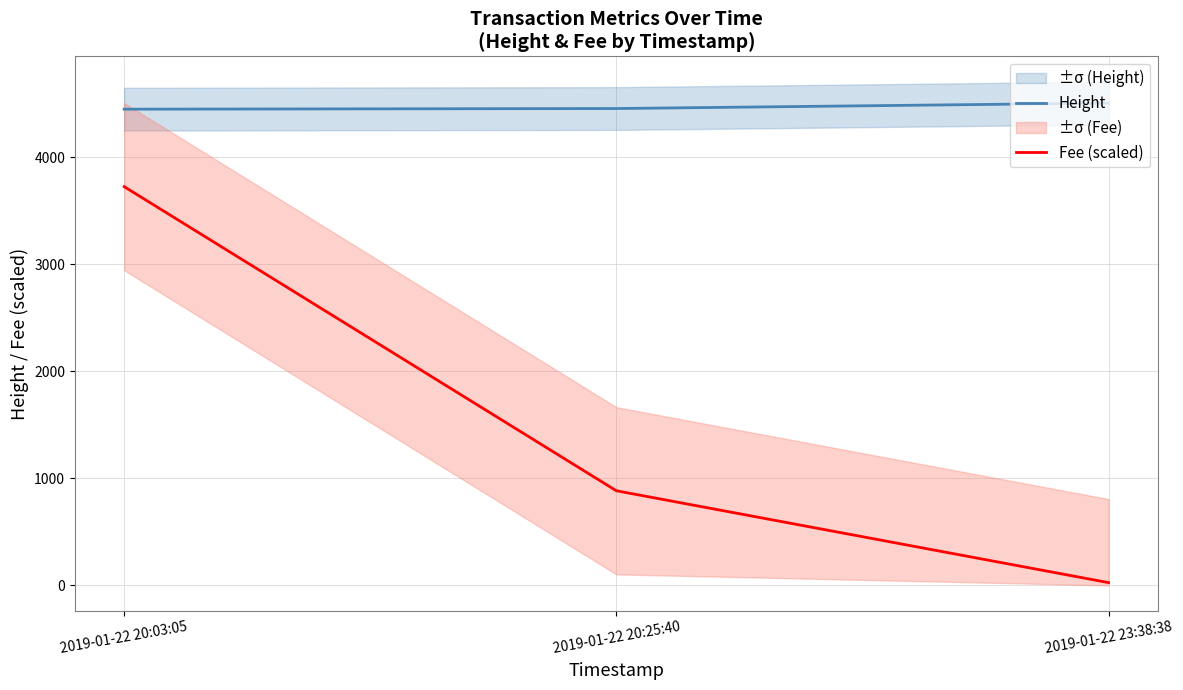

At which label does Height first exceed 4457?

2019-01-22 23:38:38